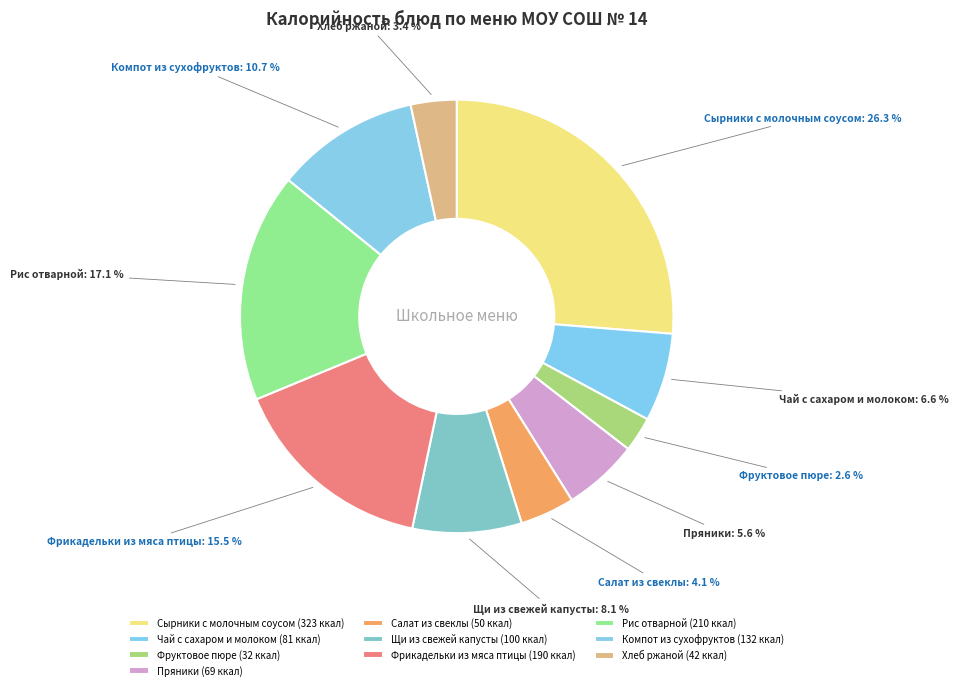

Is there a majority slice in this chart?

No